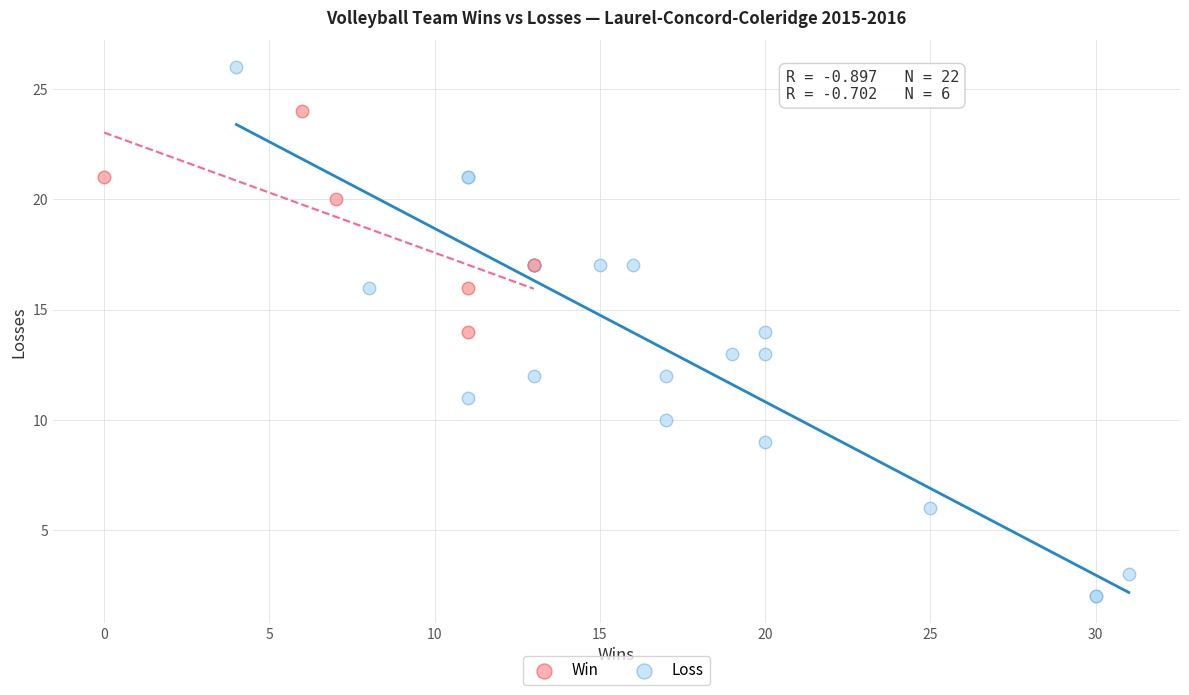

Which series contains the highest Y value?

Loss